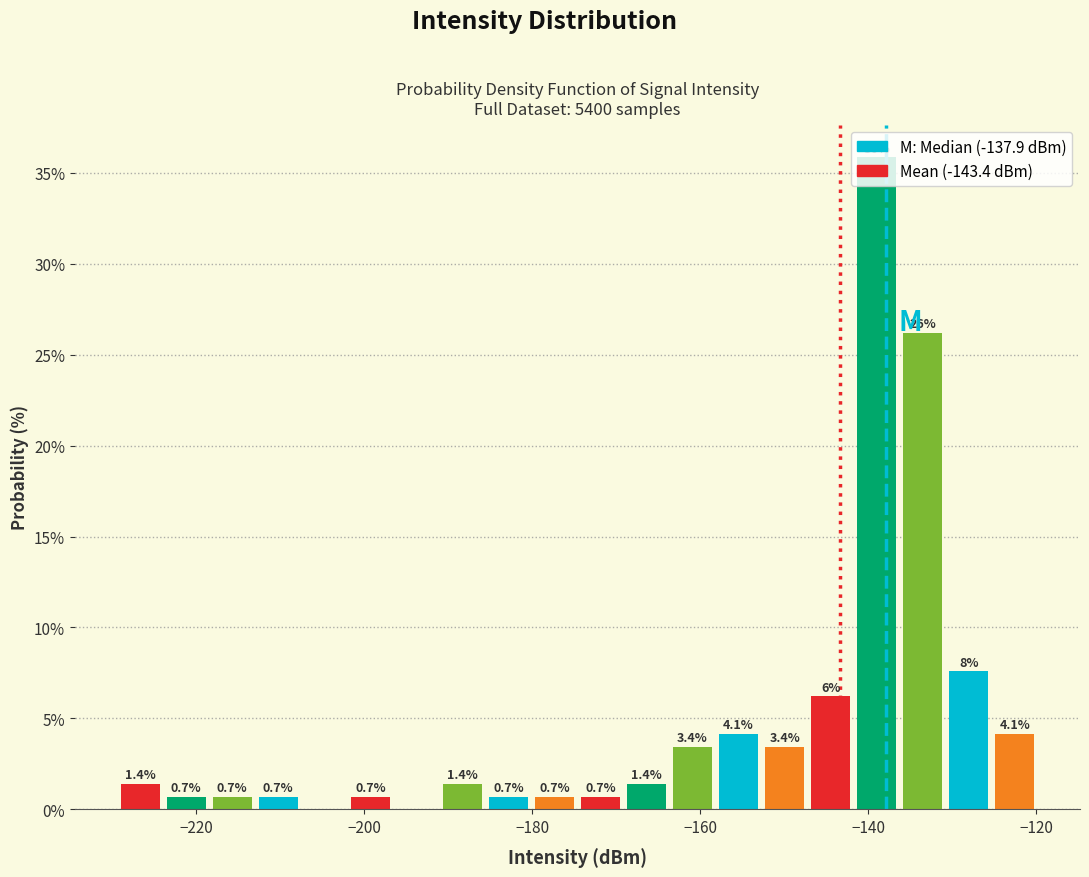

Around what value on the x-axis is the tallest bar? Give the approximate position of its centre, as read against the axis.

-138